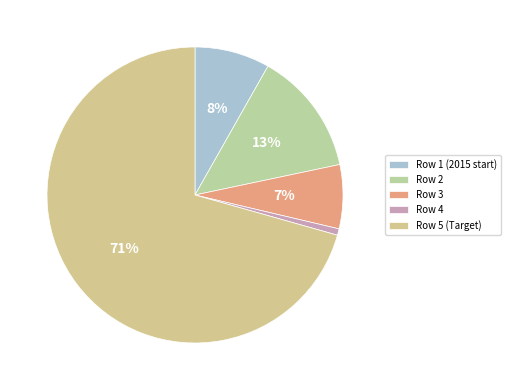

True or false: Row 5 (Target) accounts for 82% of the total.

False